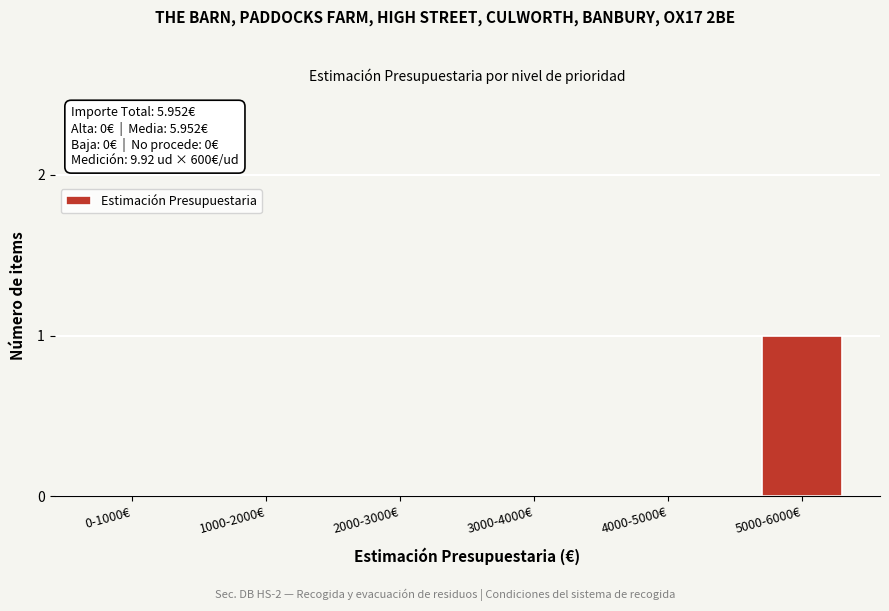

Reading left to right, what are all the values shown in this chart?

0-1000€=0	1000-2000€=0	2000-3000€=0	3000-4000€=0	4000-5000€=0	5000-6000€=1